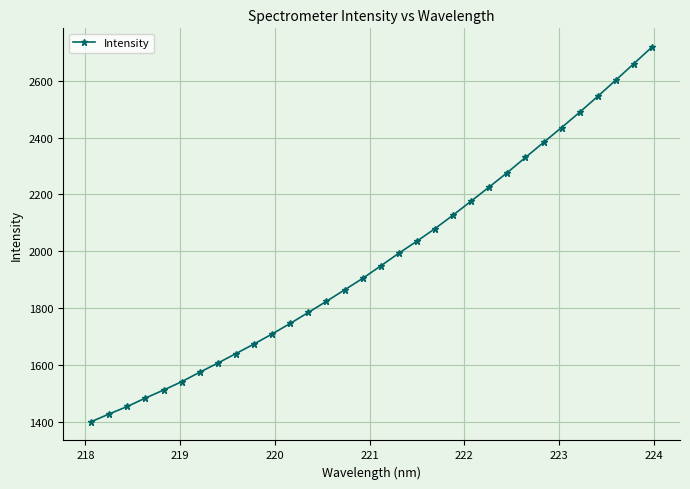

What is the maximum value shown in the chart?

2718.2